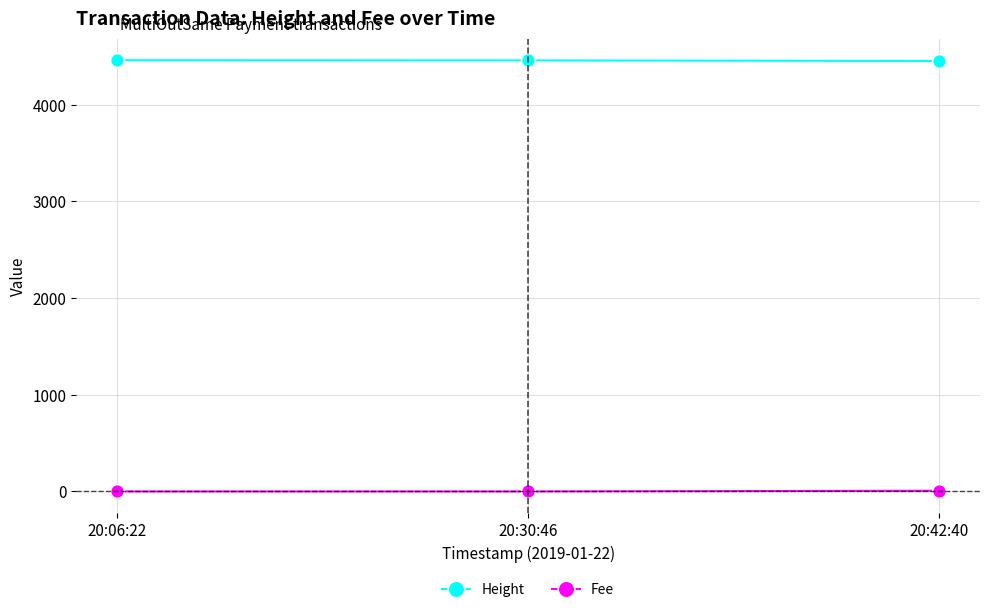

What is the maximum value shown in the chart?

4461.0